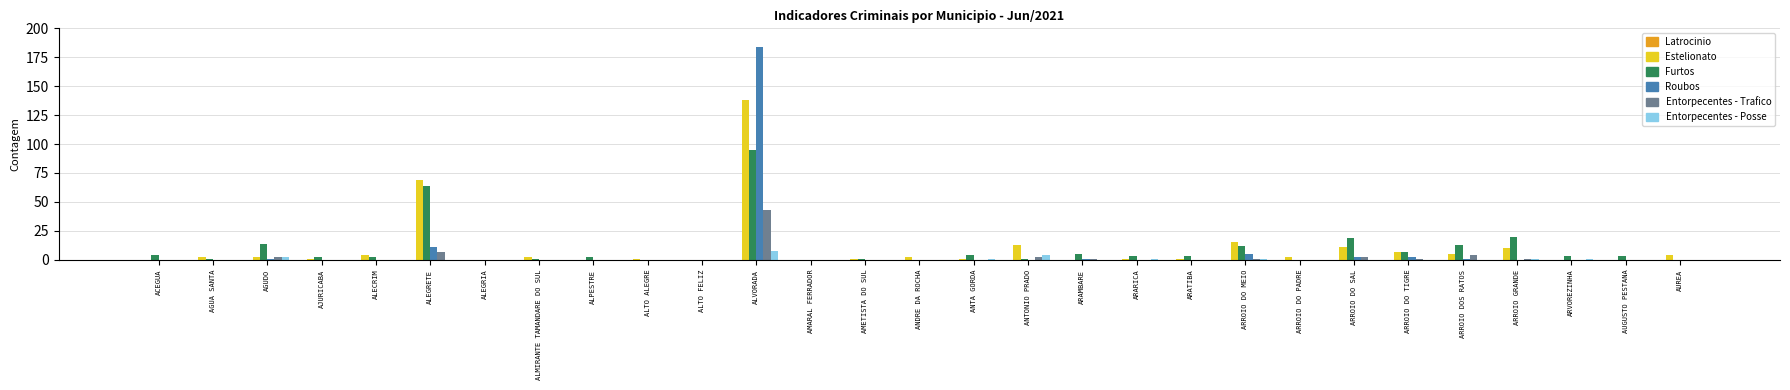

Is it true that Estelionato equals 51 at AUGUSTO PESTANA?

False